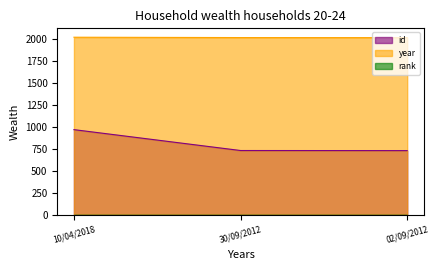

Which series has the largest range (max minus min)?

id